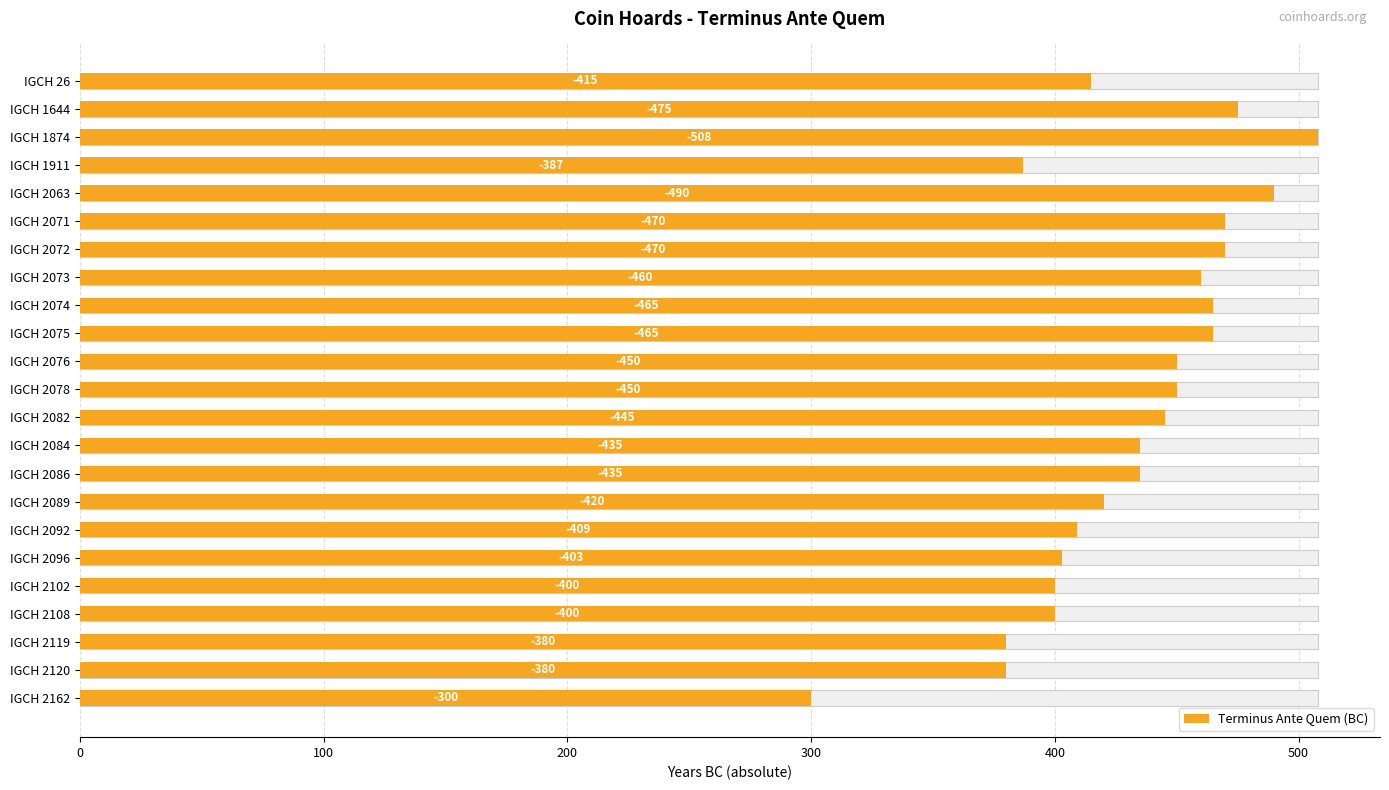

What is the greatest value displayed?

508